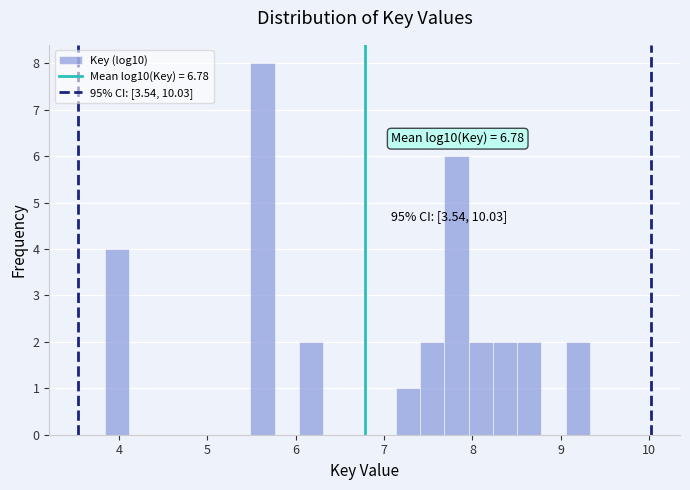

Around what value on the x-axis is the tallest bar? Give the approximate position of its centre, as read against the axis.

5.6